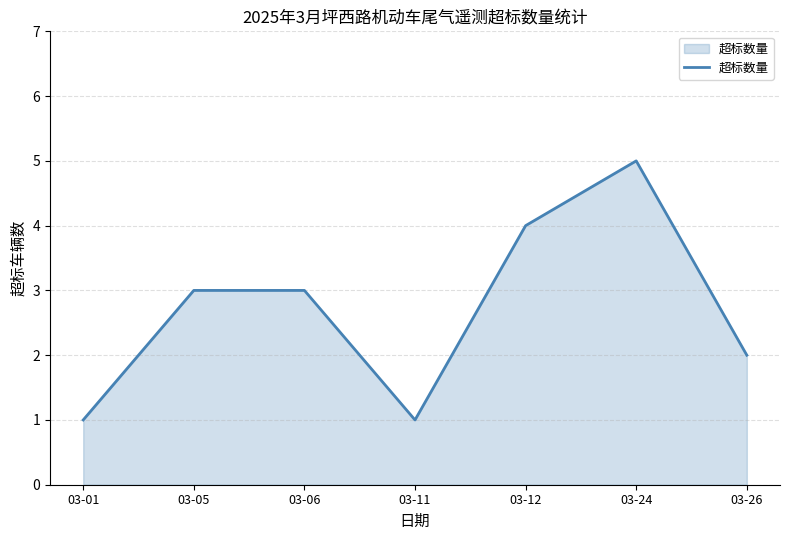

At which category does the data reach its first local valley?

03-11